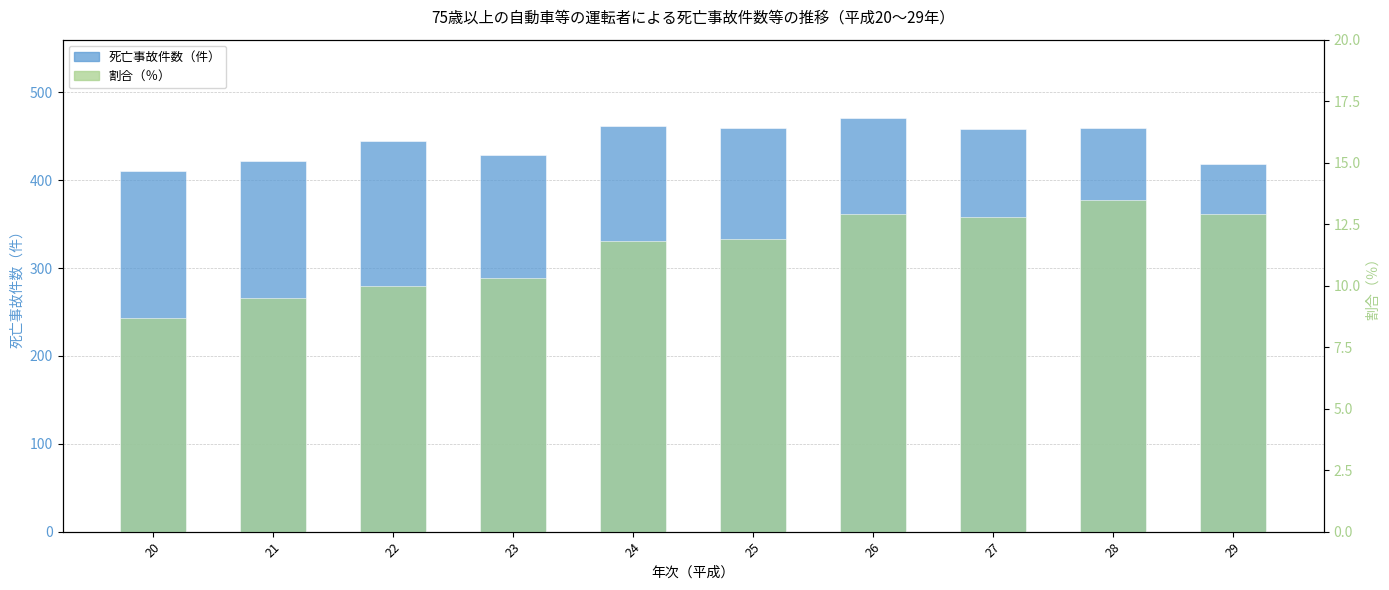

What is the difference between the second highest and second lowest values in the 割合（％） series?

3.4